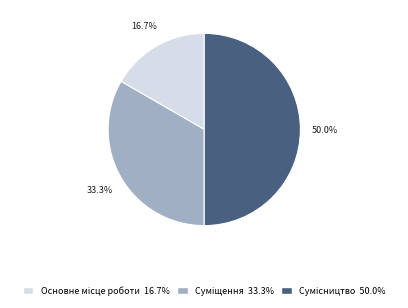

What percentage is the Сумісництво slice, to the nearest percent?

50%